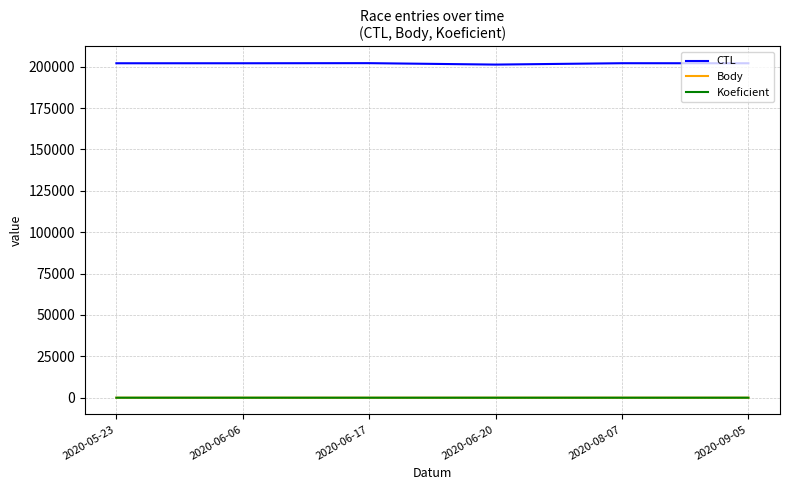

What is the sum of all CTL values?

1211955.0